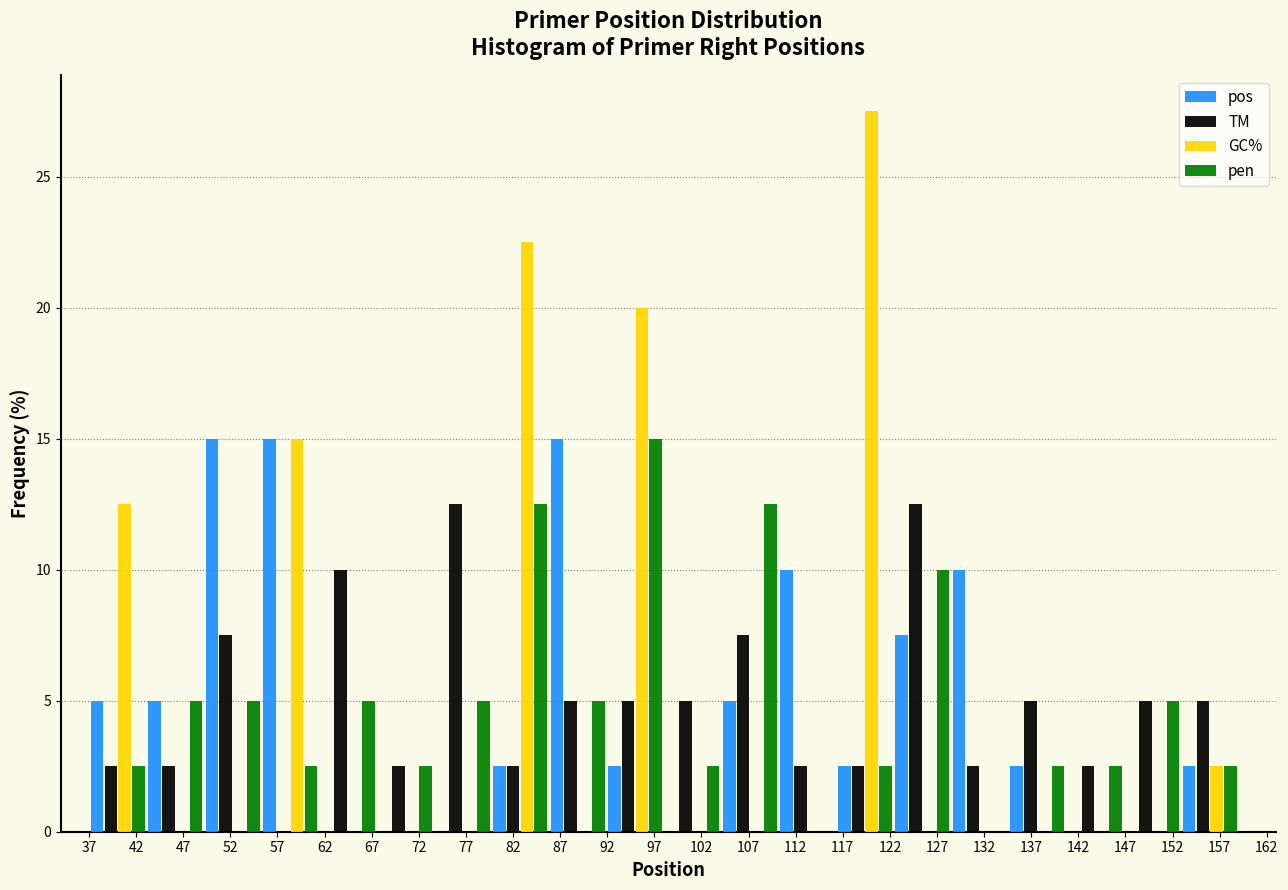

Reading left to right, list every range on the x-axis with the height of the bar of each series over it. Neither the bar edges nor the heights are printed on the chart, so give them approximately, as read against the axes.

37.0 to 43.1: pos=5.0	TM=2.5	GC%=12.5	pen=2.5
43.1 to 49.2: pos=5.0	TM=2.5	GC%=0	pen=5.0
49.2 to 55.3: pos=15.0	TM=7.5	GC%=0	pen=5.0
55.3 to 61.4: pos=15.0	TM=0	GC%=15.0	pen=2.5
61.4 to 67.5: pos=0	TM=10.0	GC%=0	pen=5.0
67.5 to 73.6: pos=0	TM=2.5	GC%=0	pen=2.5
73.6 to 79.7: pos=0	TM=12.5	GC%=0	pen=5.0
79.7 to 85.8: pos=2.5	TM=2.5	GC%=22.5	pen=12.5
85.8 to 91.9: pos=15.0	TM=5.0	GC%=0	pen=5.0
91.9 to 98.0: pos=2.5	TM=5.0	GC%=20.0	pen=15.0
98.0 to 104.1: pos=0	TM=5.0	GC%=0	pen=2.5
104.1 to 110.2: pos=5.0	TM=7.5	GC%=0	pen=12.5
110.2 to 116.3: pos=10.0	TM=2.5	GC%=0	pen=0
116.3 to 122.4: pos=2.5	TM=2.5	GC%=27.5	pen=2.5
122.4 to 128.5: pos=7.5	TM=12.5	GC%=0	pen=10.0
128.5 to 134.6: pos=10.0	TM=2.5	GC%=0	pen=0
134.6 to 140.7: pos=2.5	TM=5.0	GC%=0	pen=2.5
140.7 to 146.8: pos=0	TM=2.5	GC%=0	pen=2.5
146.8 to 152.9: pos=0	TM=5.0	GC%=0	pen=5.0
152.9 to 159.0: pos=2.5	TM=5.0	GC%=2.5	pen=2.5